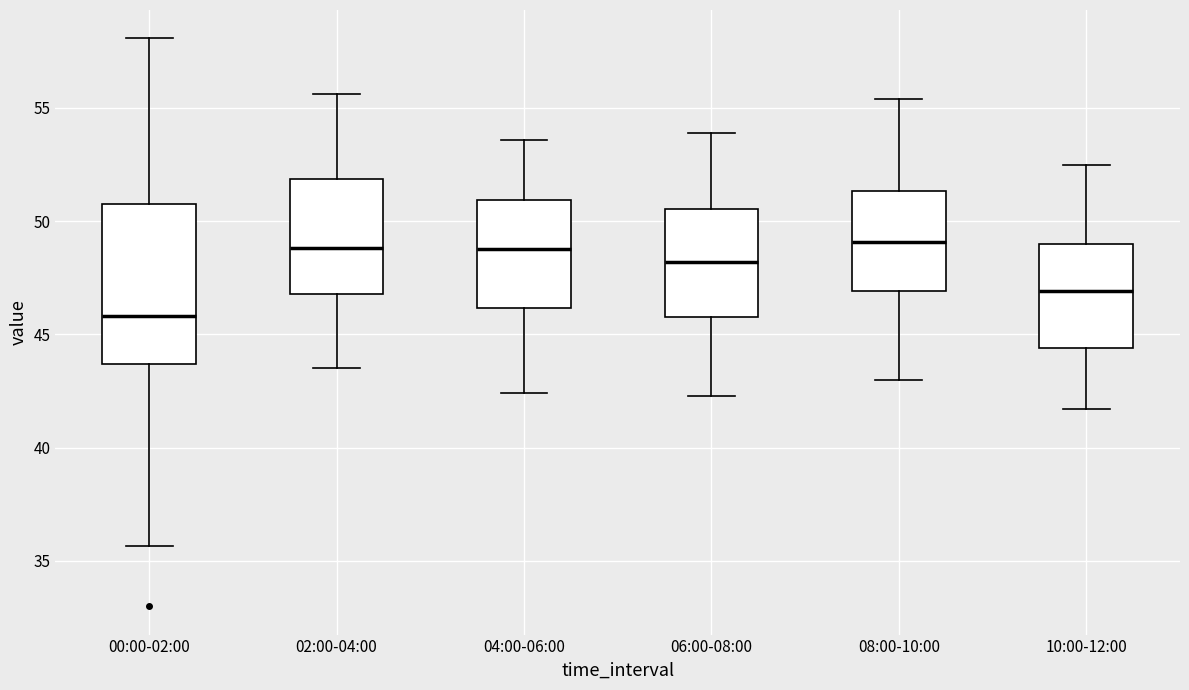

Where does the upper whisker of the box for 10:00-12:00 end on the y-axis? The values are not printed on the chart, so give them approximately, as read against the axis.

52.5